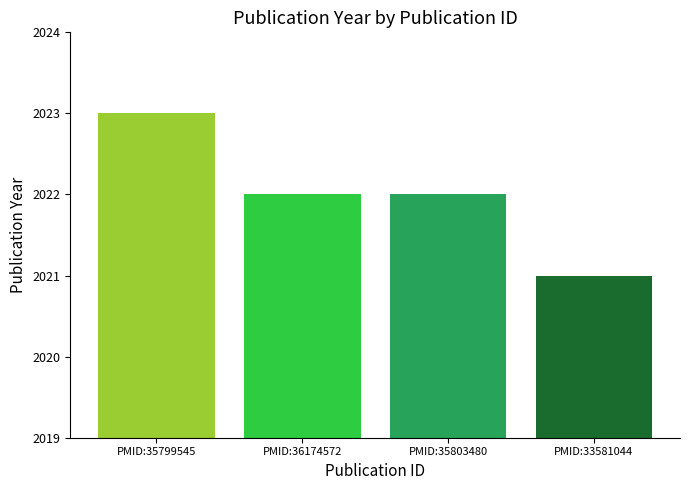

How many values are between 2022 and 2023?

3